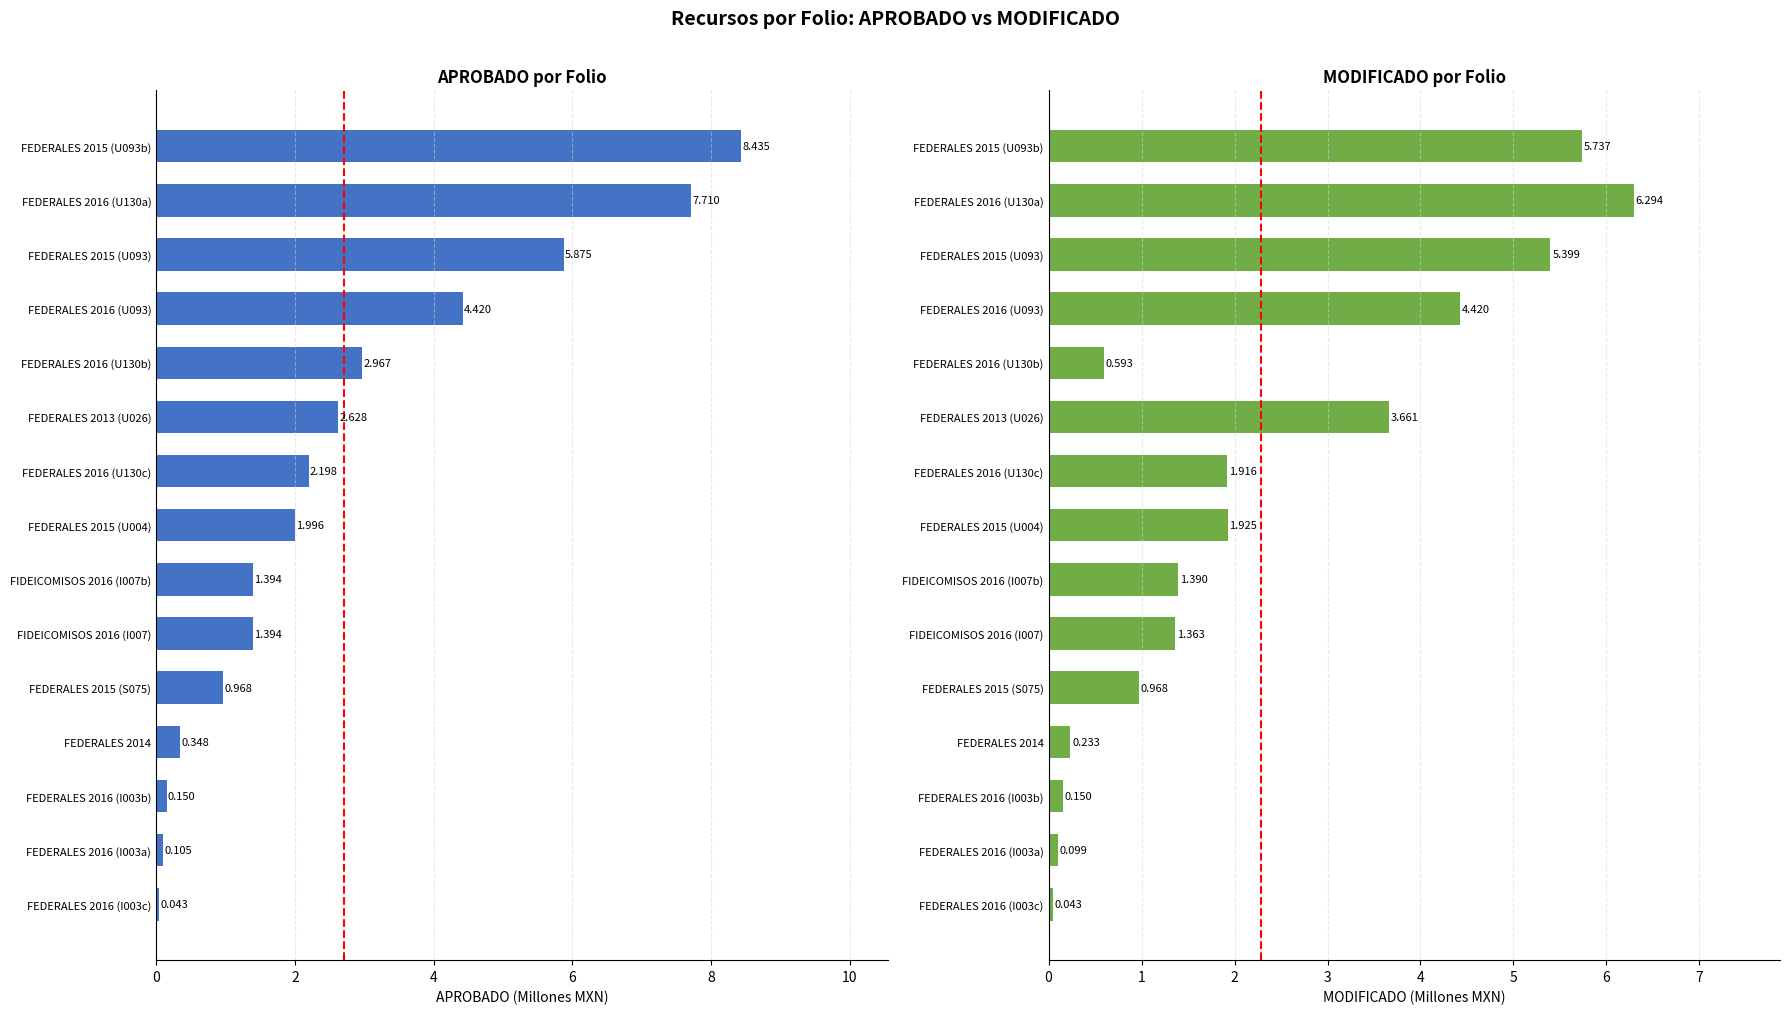

Which series has the widest spread of values?

APROBADO